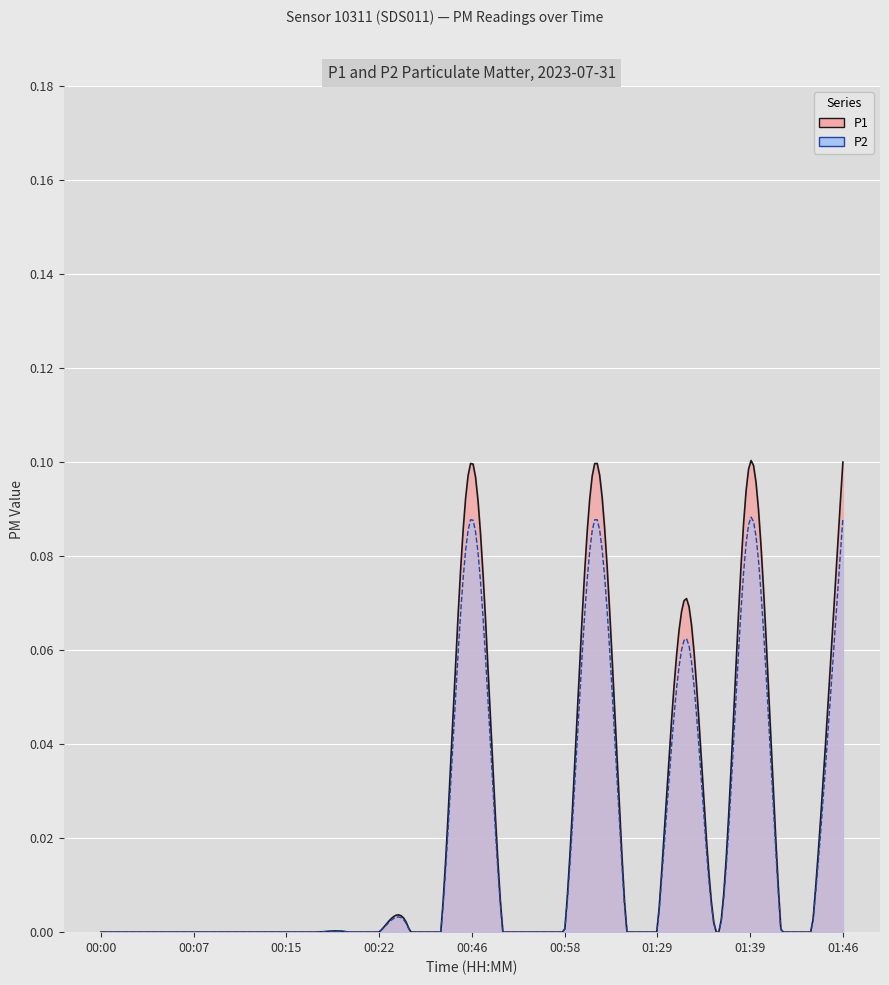

True or false: P1 and P2 intersect in this chart.

False